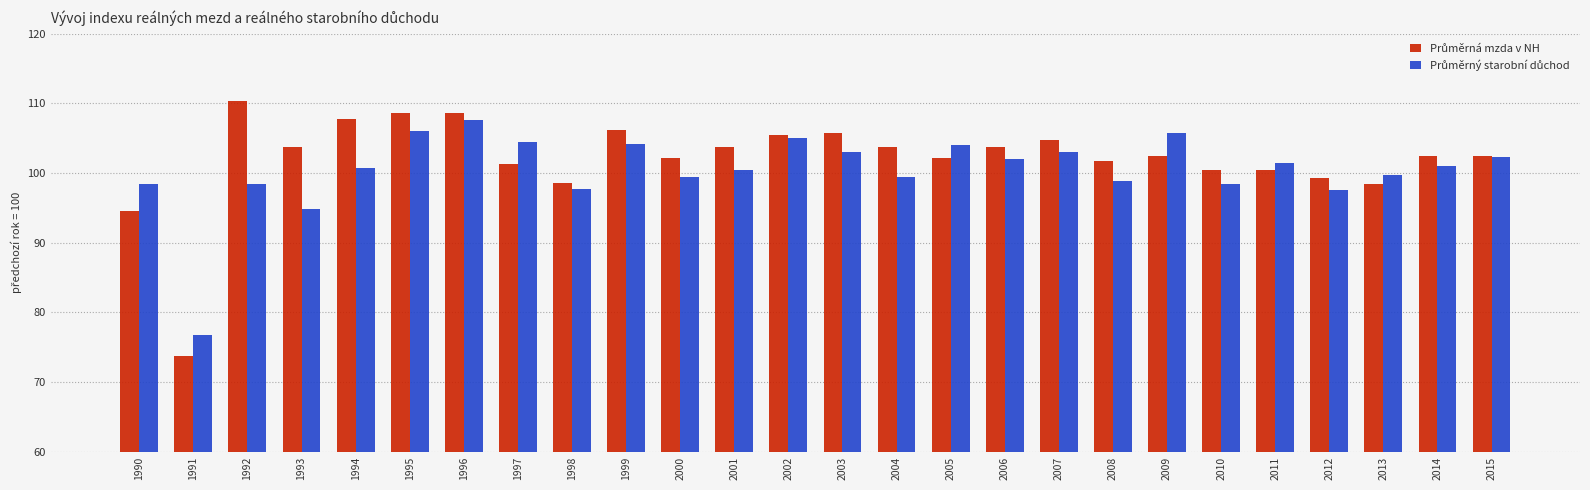

Which label corresponds to the largest value in the chart?

1992